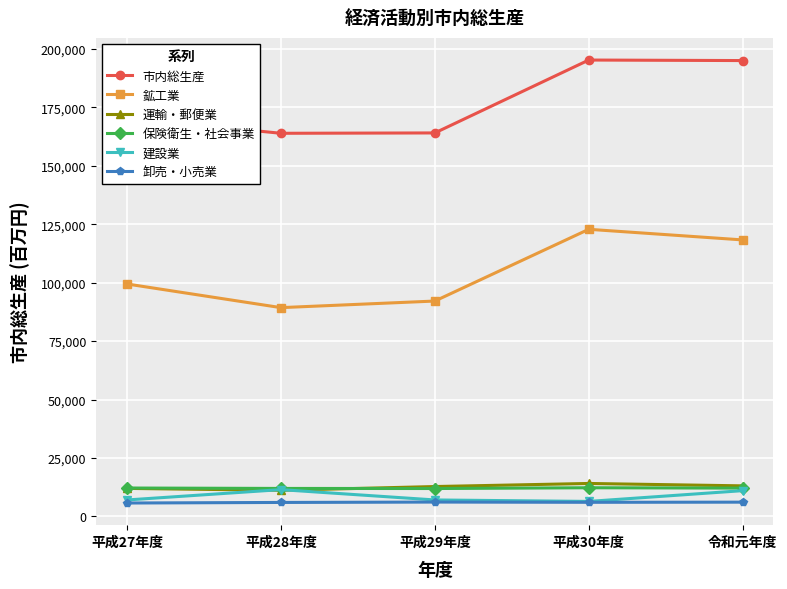

What is the label of the 3rd point from the right?

平成29年度